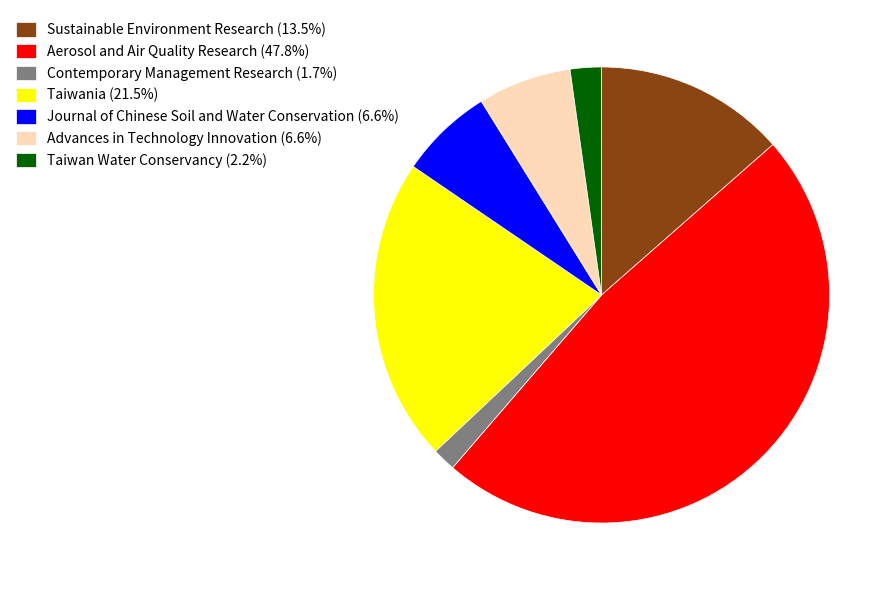

True or false: Taiwan Water Conservancy accounts for 7% of the total.

False